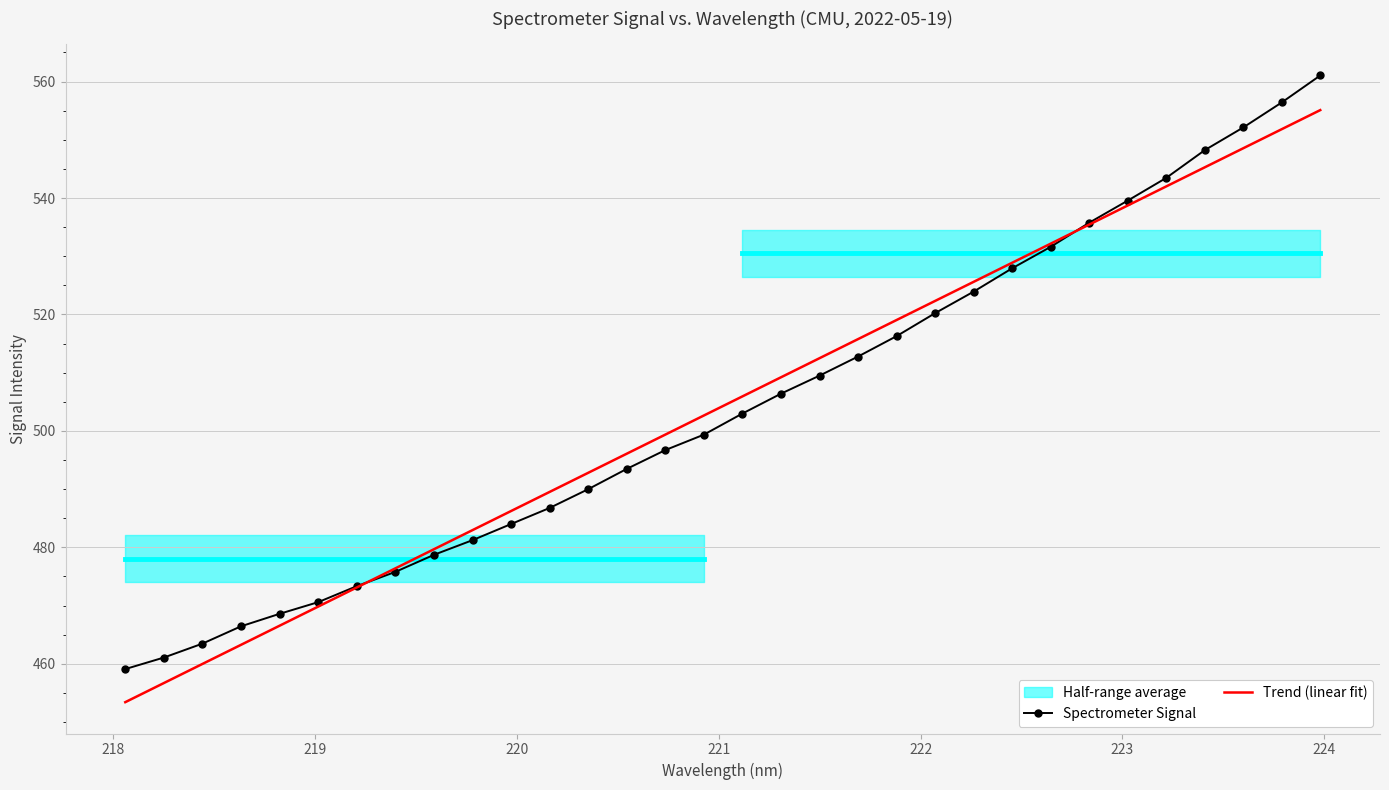

What is the lowest value of the Trend (linear fit) series?

453.4